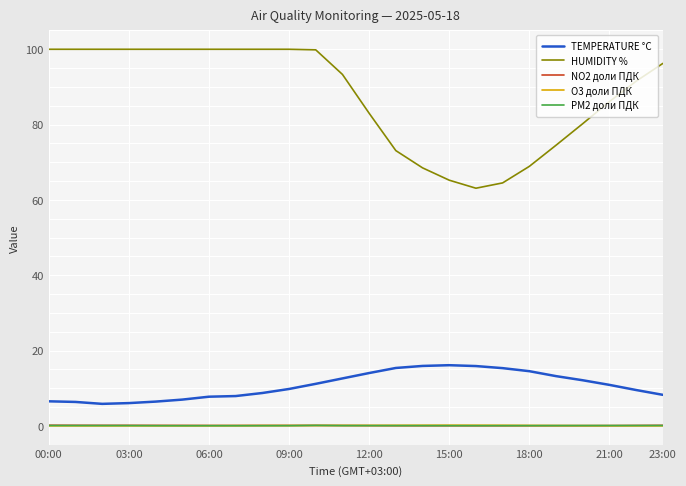

What is the highest value of the HUMIDITY % series?

100.0